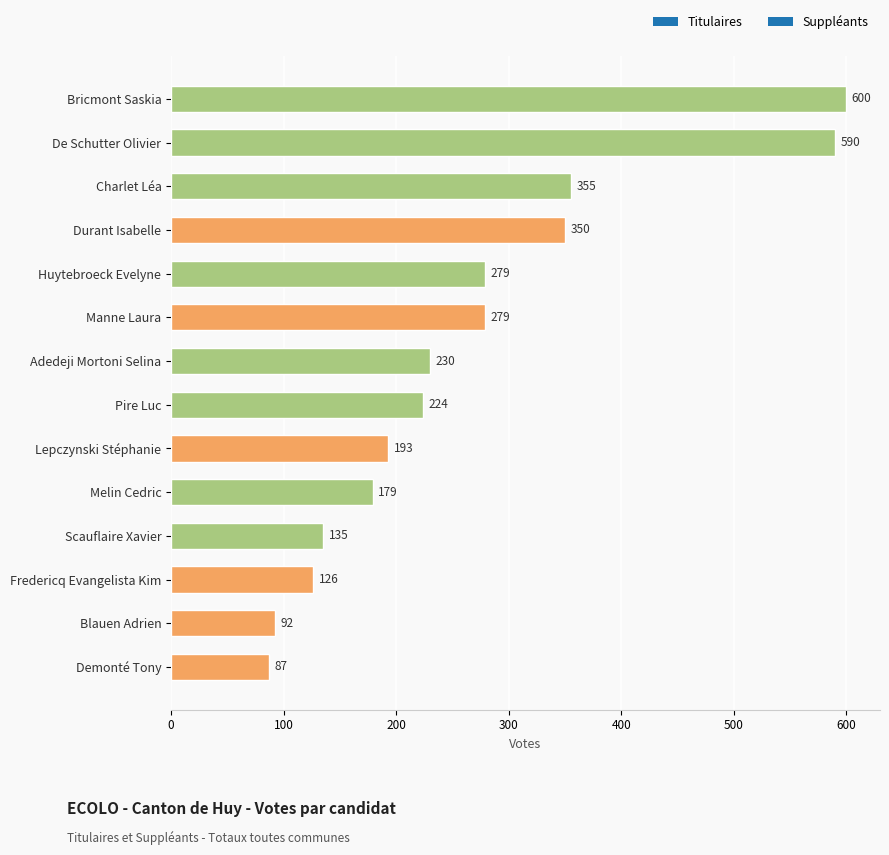

Are the bars horizontal?

Yes